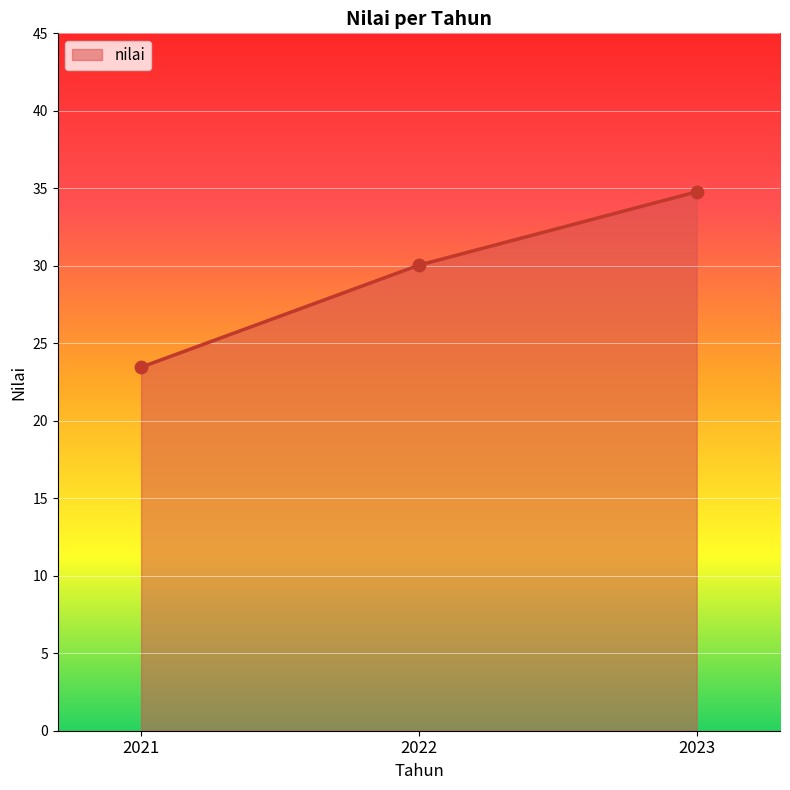

What is the ratio of the value at 2022 to the value at 2023?

0.9